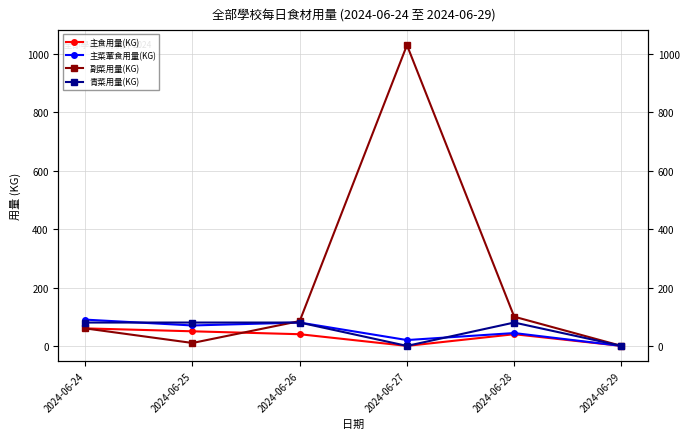

What is the value of the 主菜葷食用量(KG) point at the 2nd from the left?

70